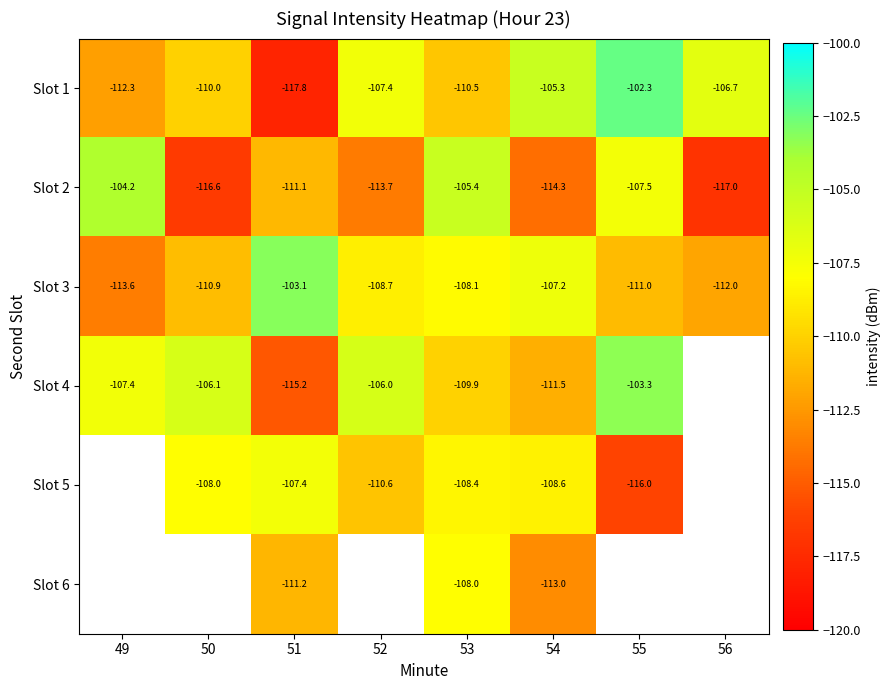

What is the sum of all Slot 2 values?

-889.7